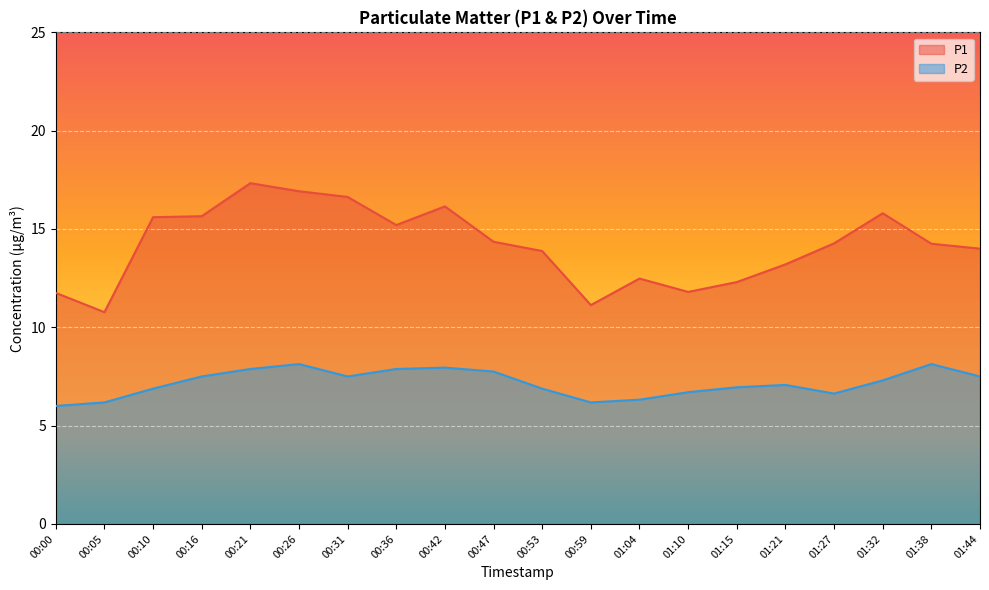

True or false: P2 and P1 intersect in this chart.

False